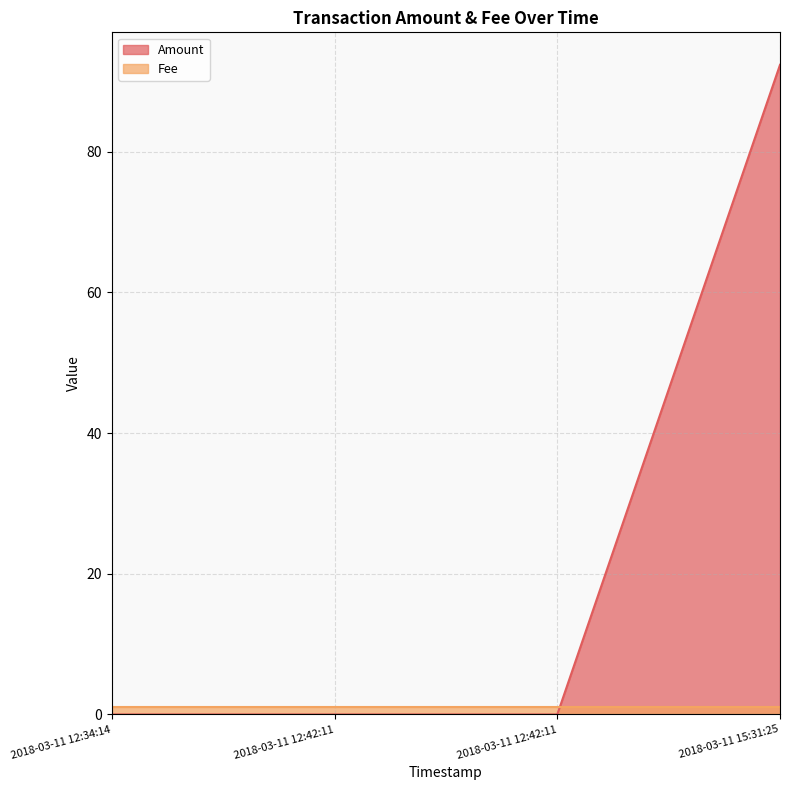

The chart shows a value of 92.4 at 2018-03-11 15:31:25. True or false?

True